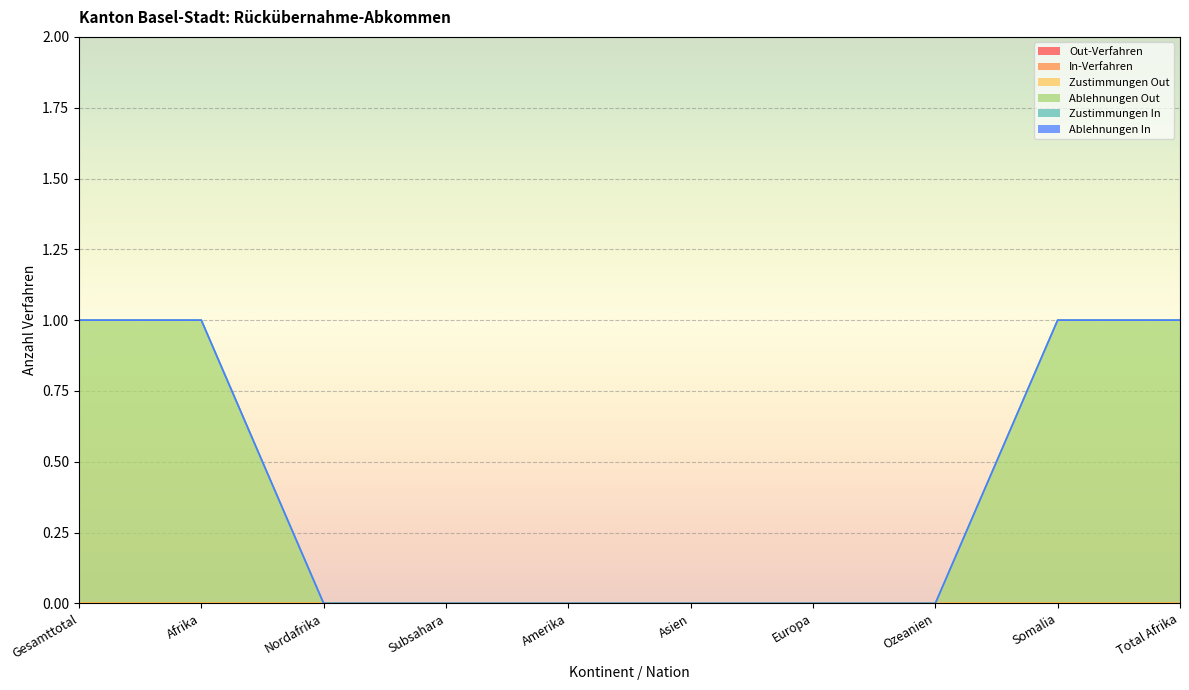

True or false: Zustimmungen In and Ablehnungen Out intersect in this chart.

False